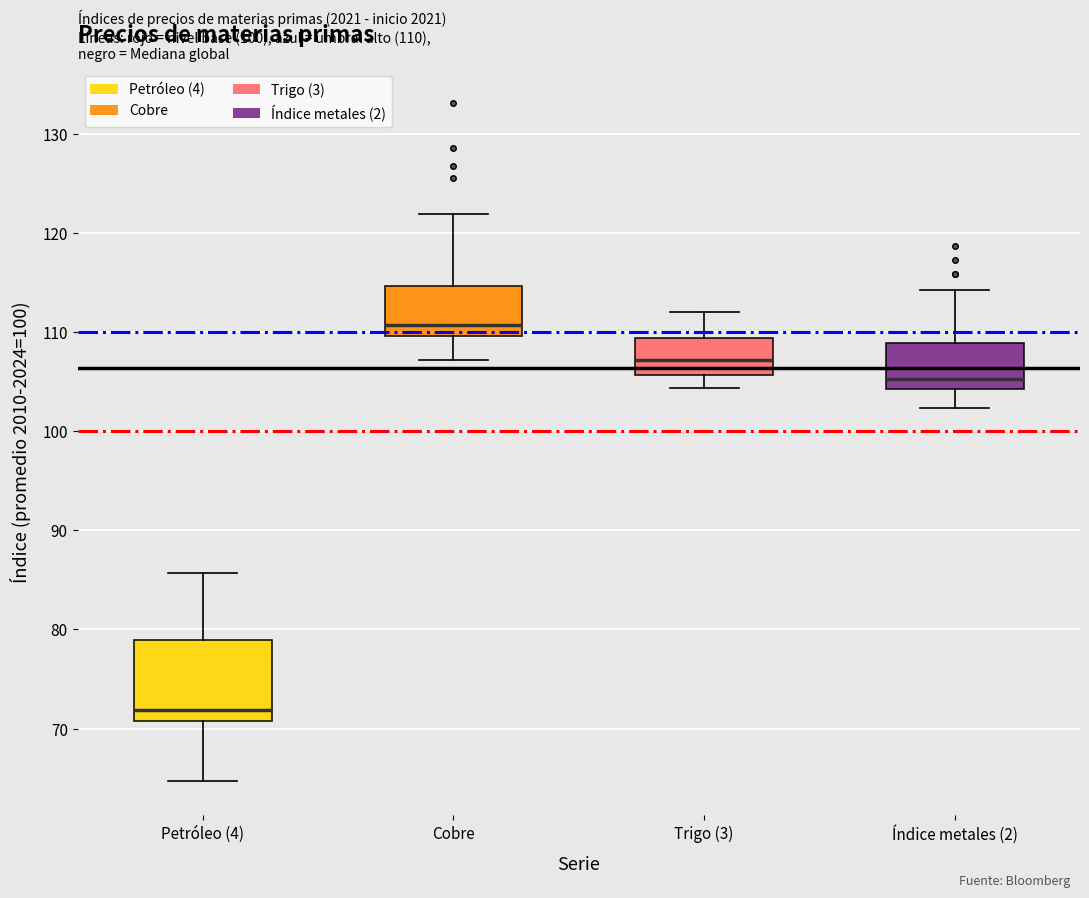

Which box's median line is the highest?

Cobre